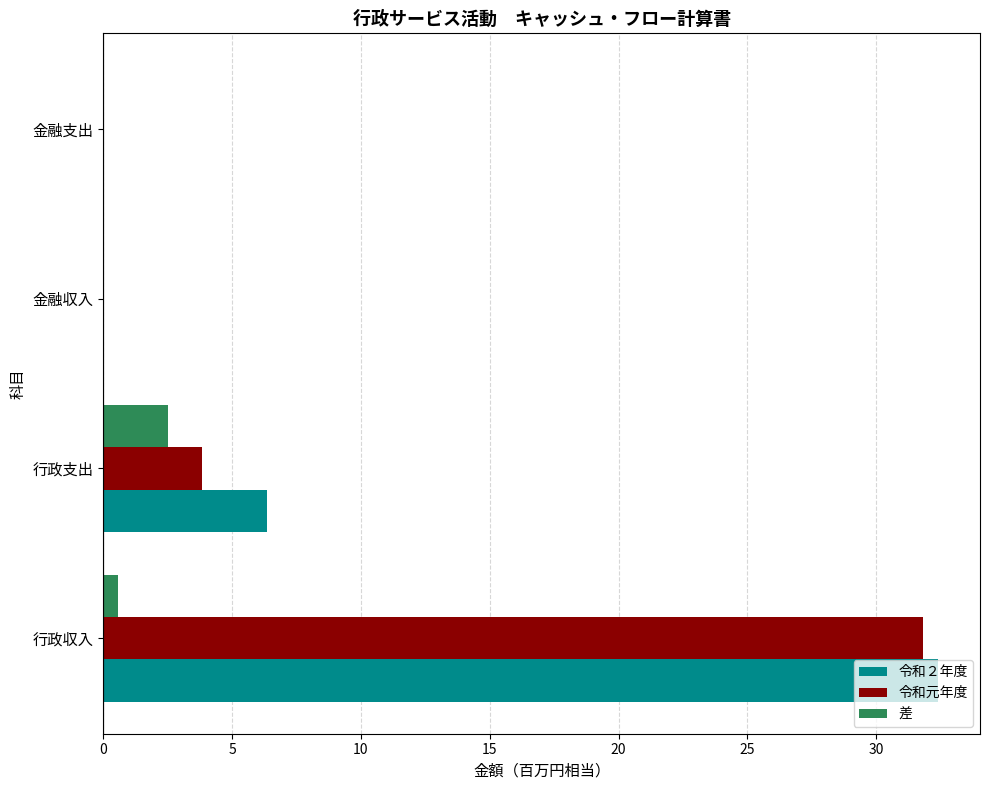

Is it true that 令和元年度 equals 31.8 at 行政収入?

True